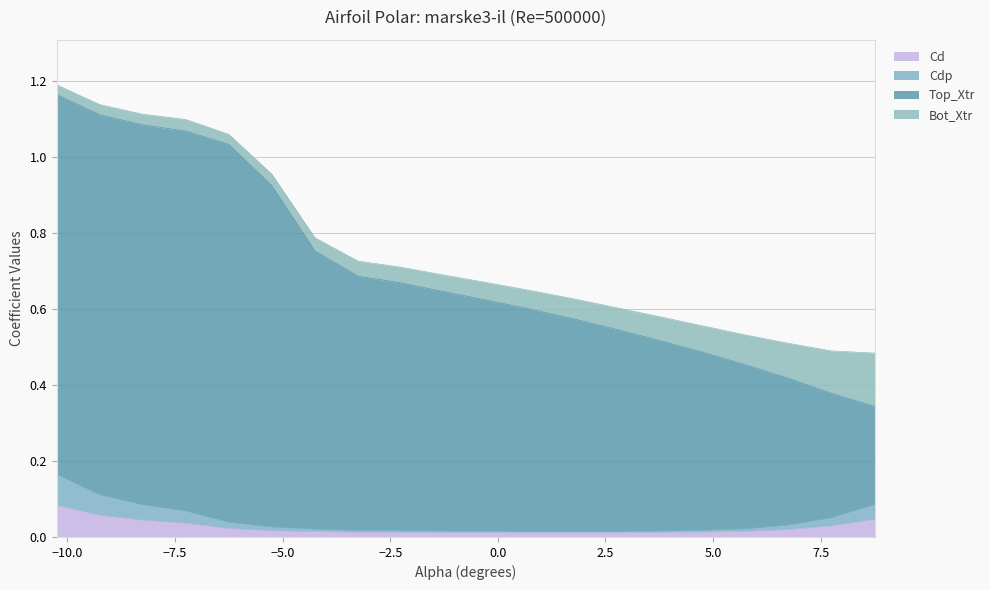

What position from the right is -10.25?

20